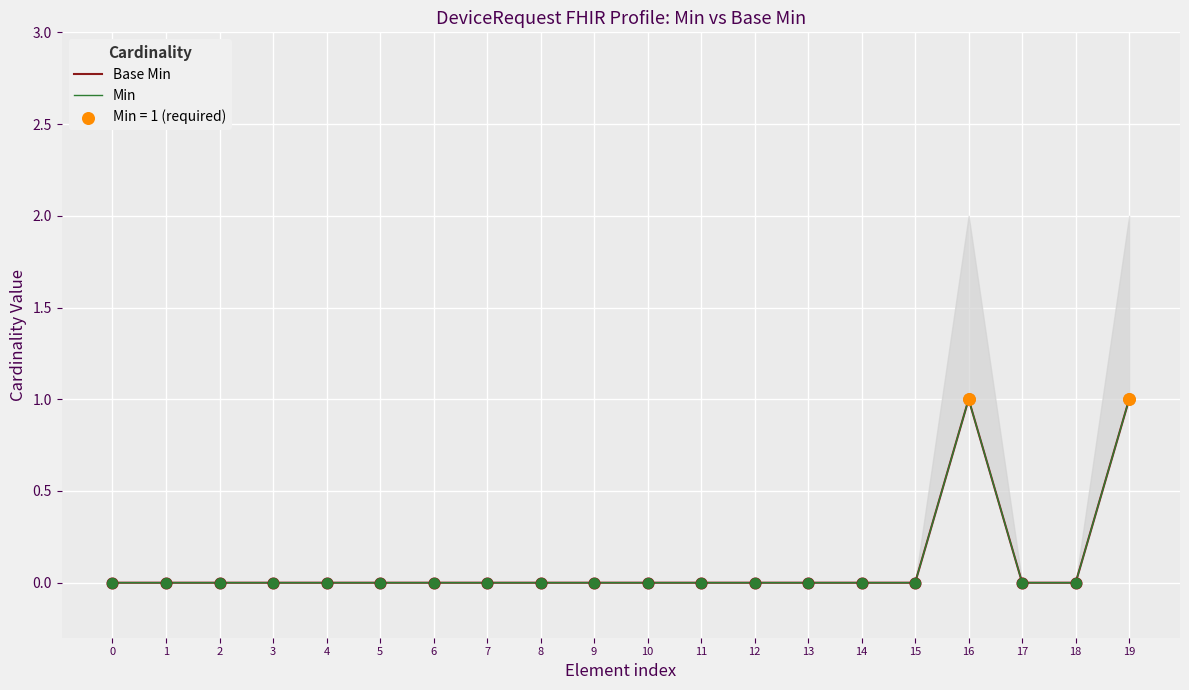

What are all the series names shown in the legend?

Base Min, Min